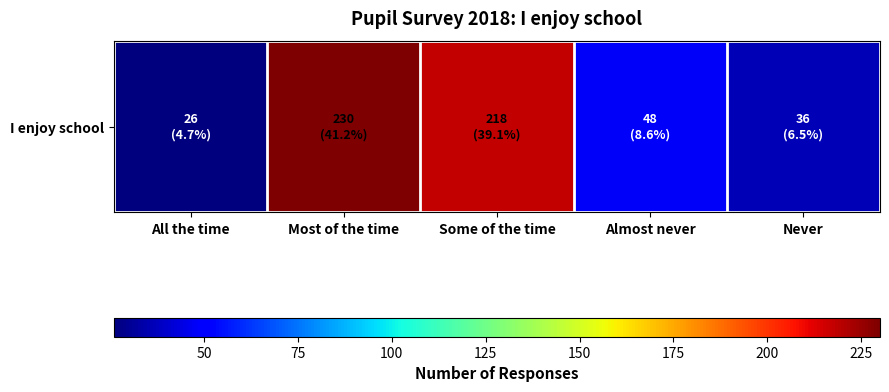

Rank the categories by value from lowest to highest.

All the time, Never, Almost never, Some of the time, Most of the time